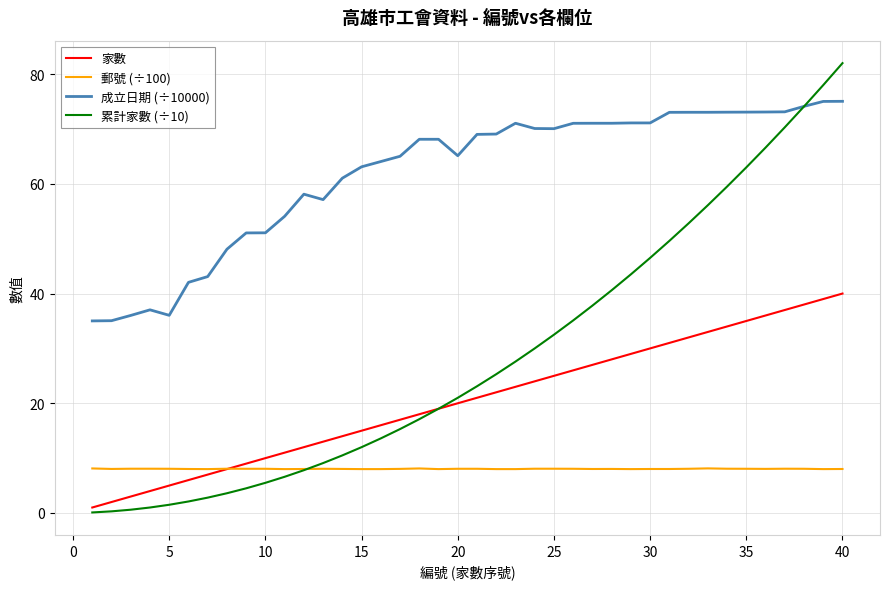

True or false: 成立日期 (÷10000) has more than 2 points higher than both neighbors.

True